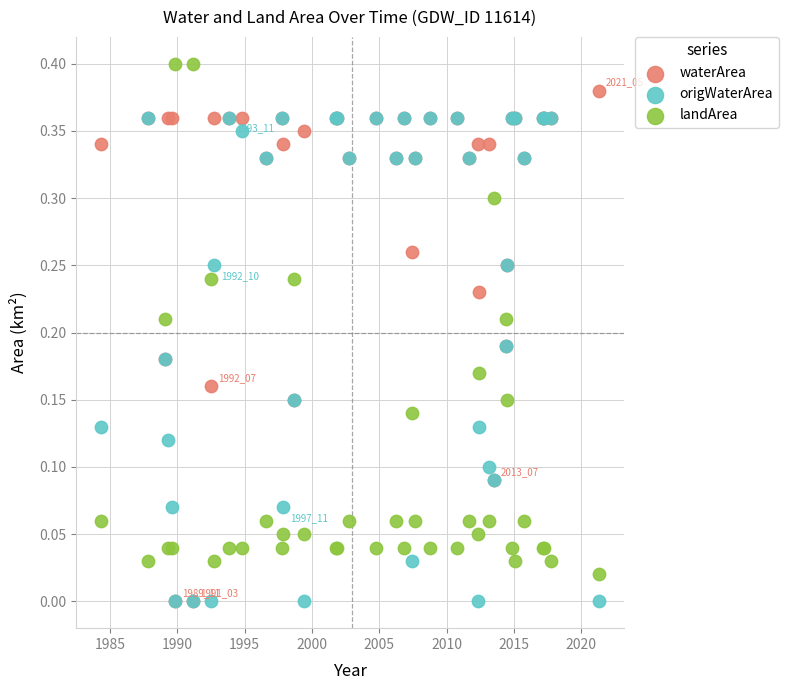

What are all the series names shown in the legend?

waterArea, origWaterArea, landArea